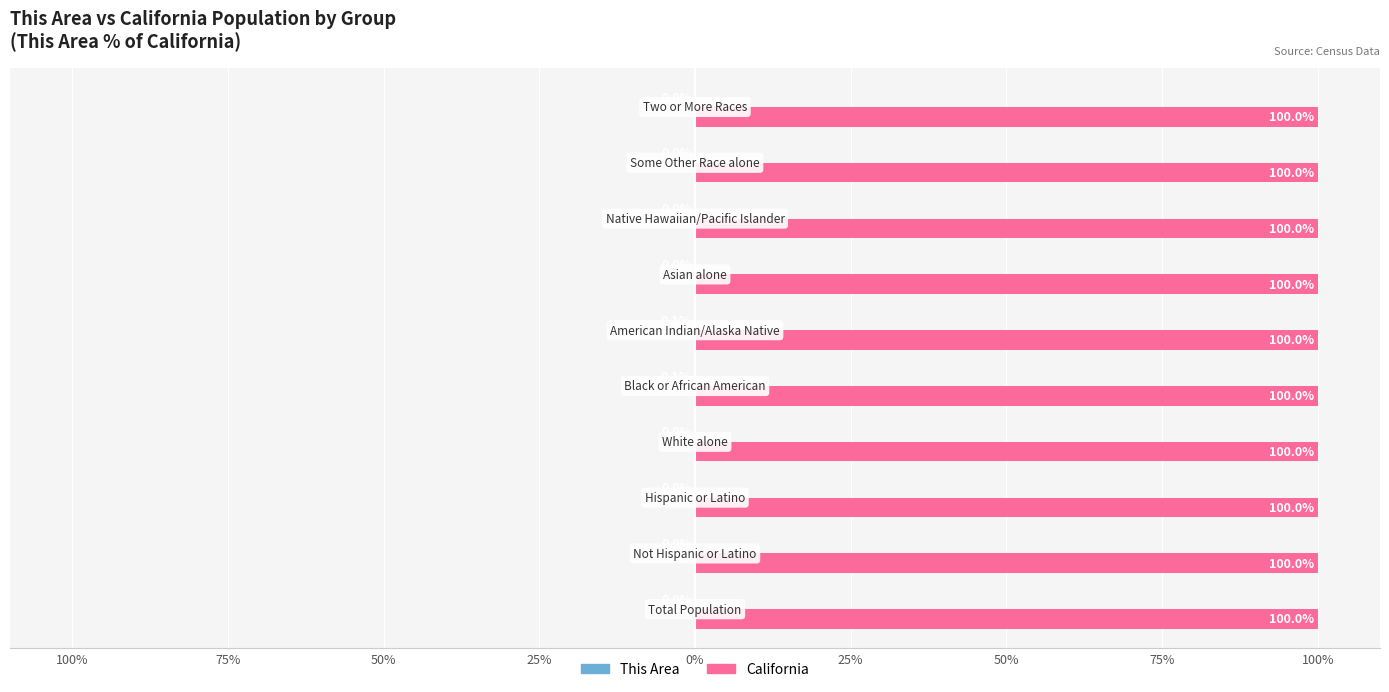

Count the This Area values in the range 0 to 1.

8